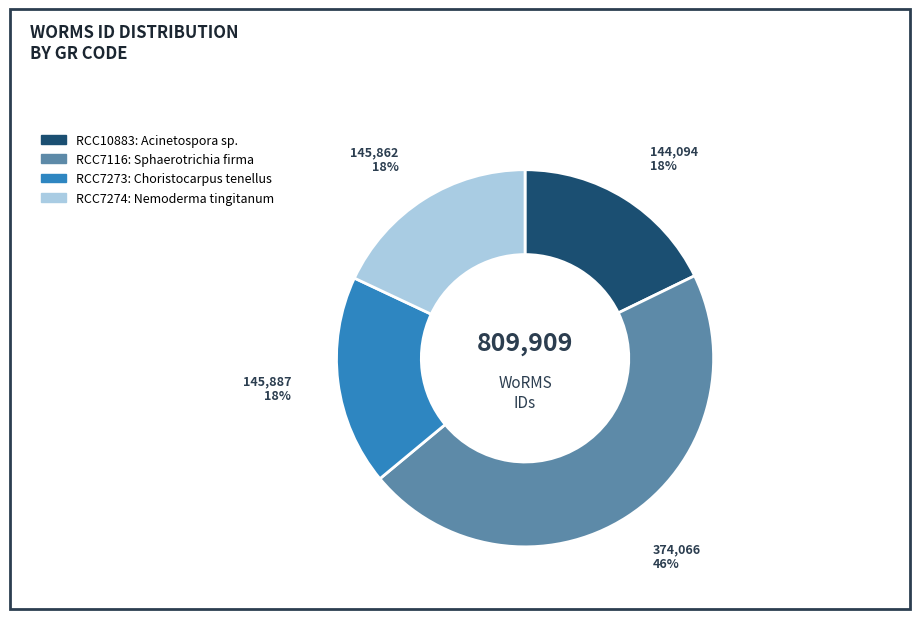

Is it true that RCC7116 is 57% of the pie?

False